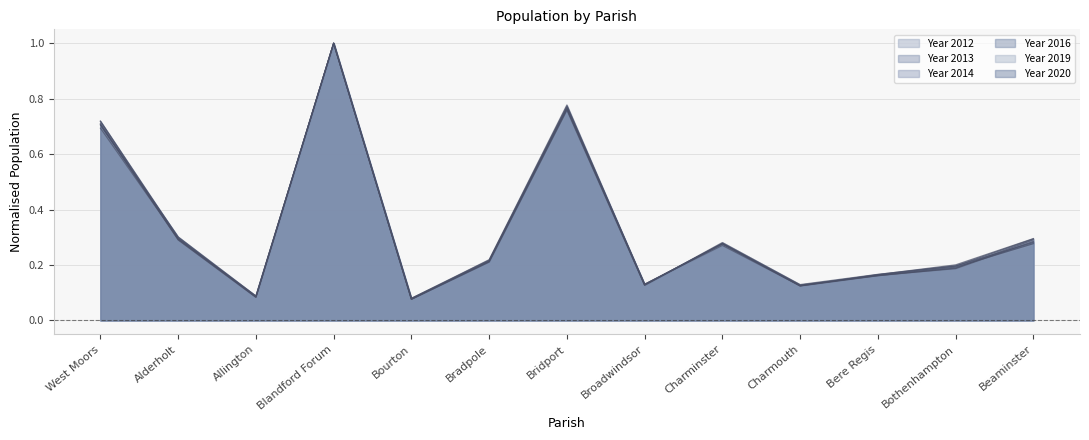

How many interior local valleys does the Year 2020 series have?

4